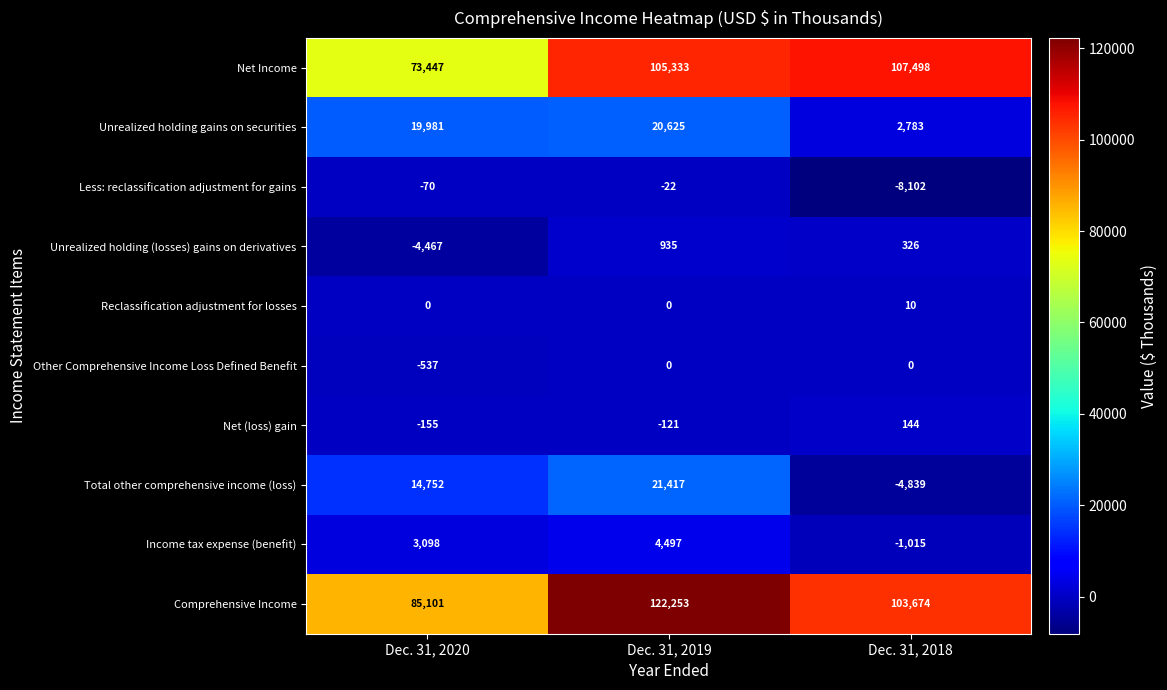

Which category has the highest value in the Reclassification adjustment for losses series?

Dec. 31, 2018